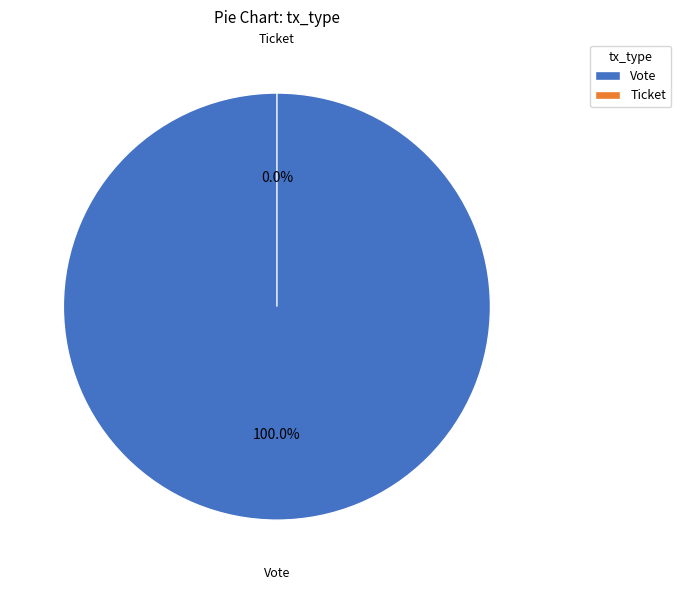

How many slices are in this pie chart?

2